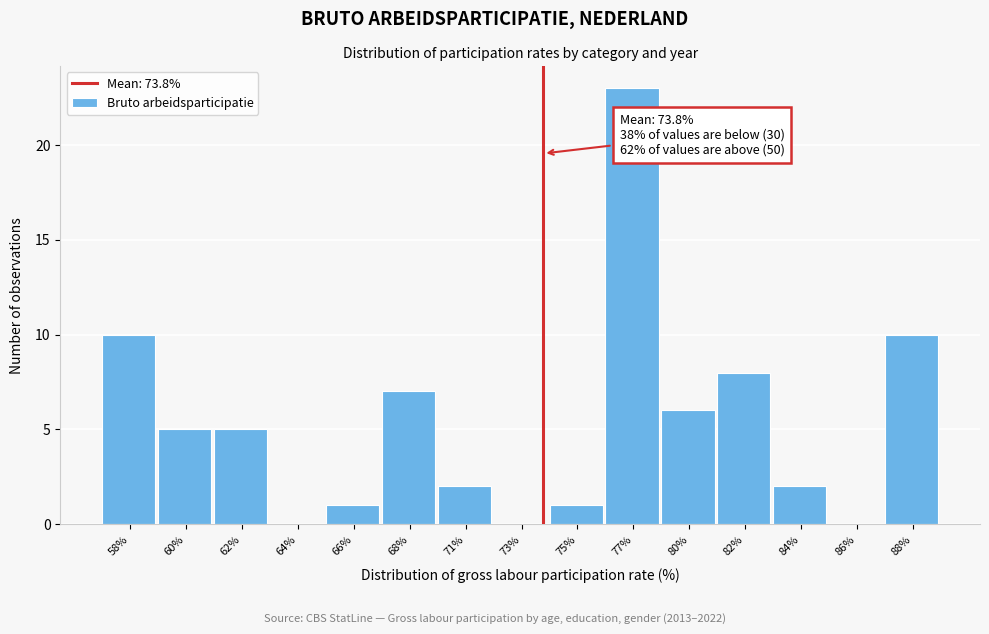

Reading left to right, extract all data points from this chart.

58%=10	60%=5	62%=5	64%=0	66%=1	68%=7	71%=2	73%=0	75%=1	77%=23	80%=6	82%=8	84%=2	86%=0	88%=10